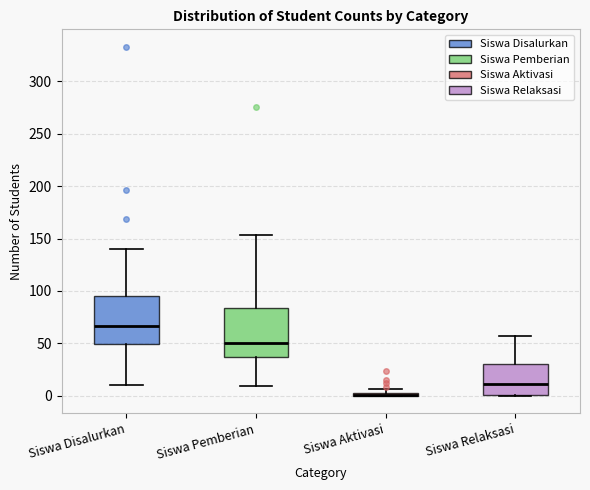

Where is the upper edge of the box for Siswa Aktivasi on the y-axis? The values are not printed on the chart, so give them approximately, as read against the axis.

5